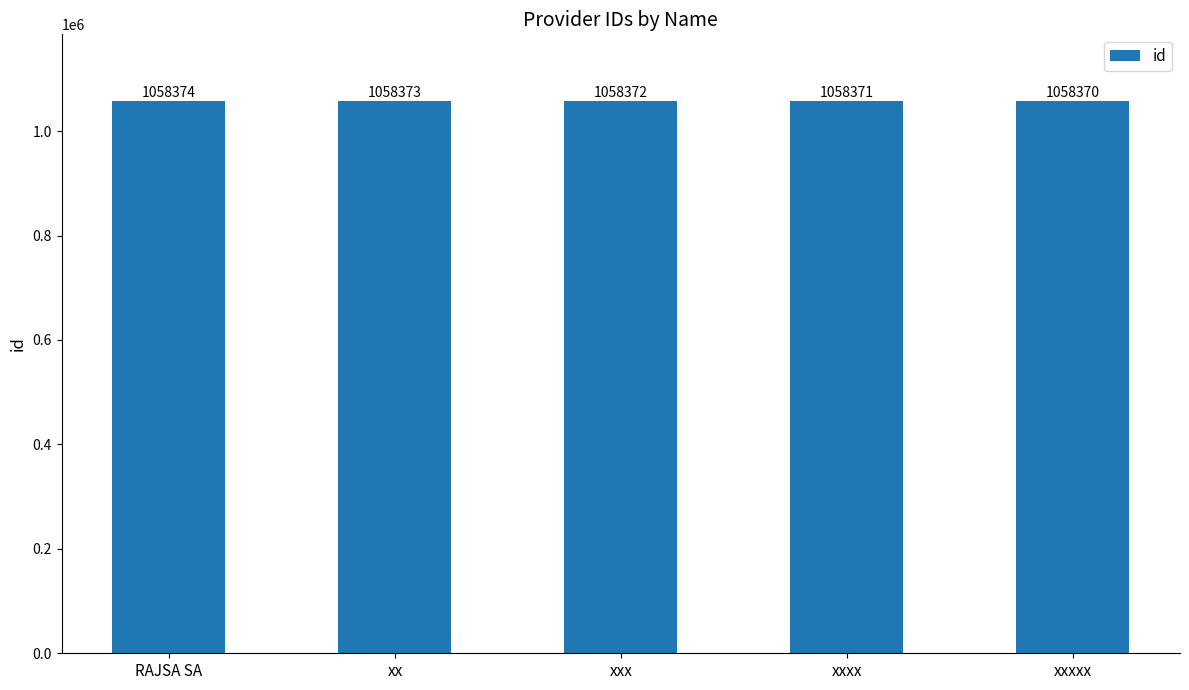

Which category has the highest value across all series?

RAJSA SA